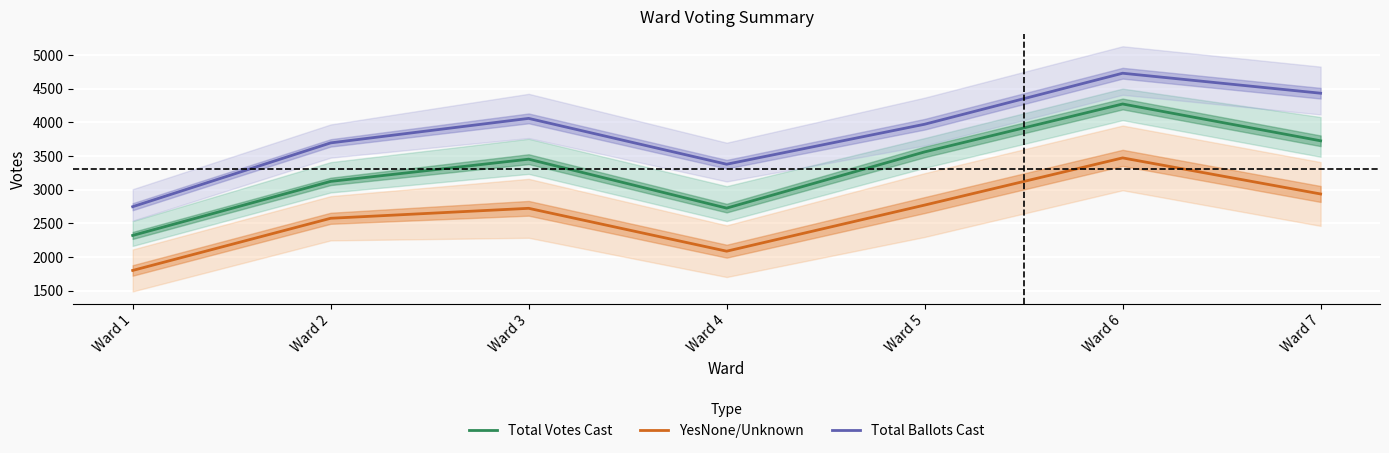

Is the value of Total Ballots Cast at Ward 2 greater than the value of Total Votes Cast at Ward 7?

No